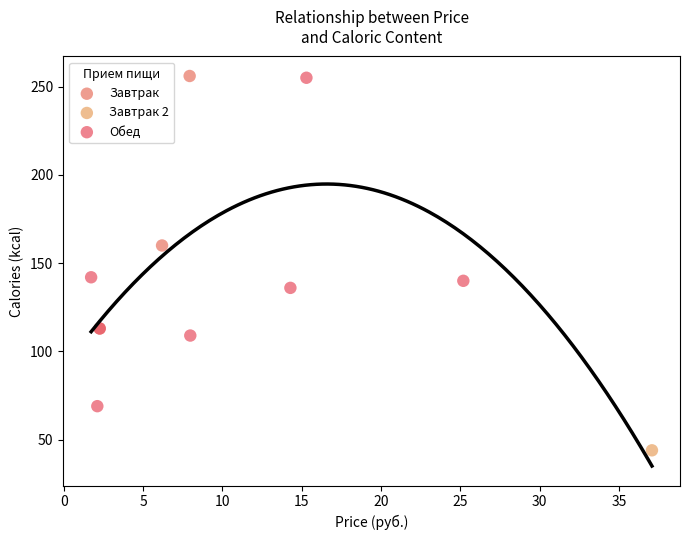

What are all the series names shown in the legend?

Завтрак, Завтрак 2, Обед